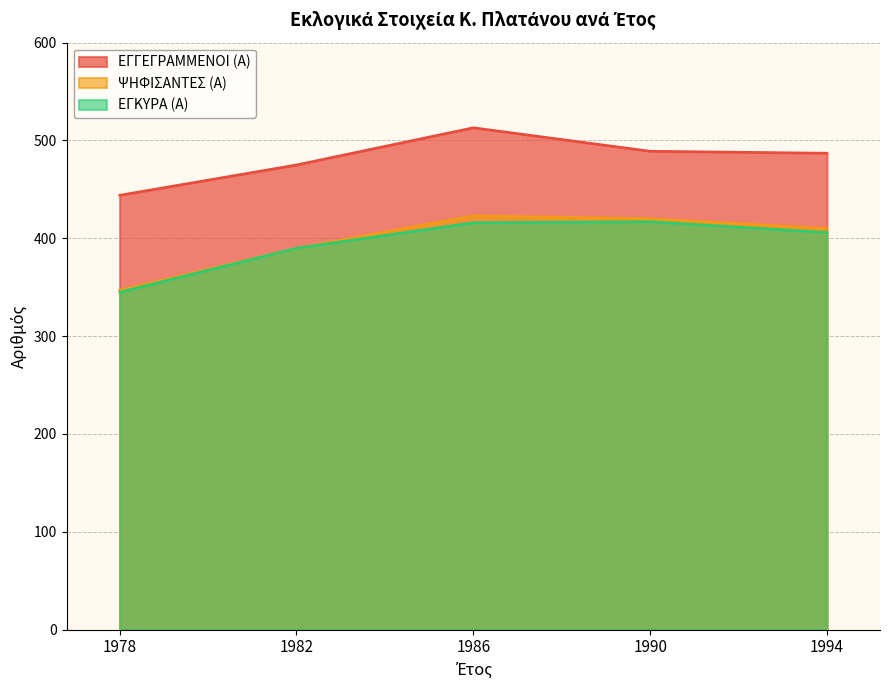

Reading left to right, transcribe all the data shown in this chart.

ΕΓΓΕΓΡΑΜΜΕΝΟΙ (Α): 1978=444	1982=475	1986=513	1990=489	1994=487
ΨΗΦΙΣΑΝΤΕΣ (Α): 1978=347	1982=390	1986=423	1990=420	1994=410
ΕΓΚΥΡΑ (Α): 1978=345	1982=390	1986=416	1990=417	1994=406